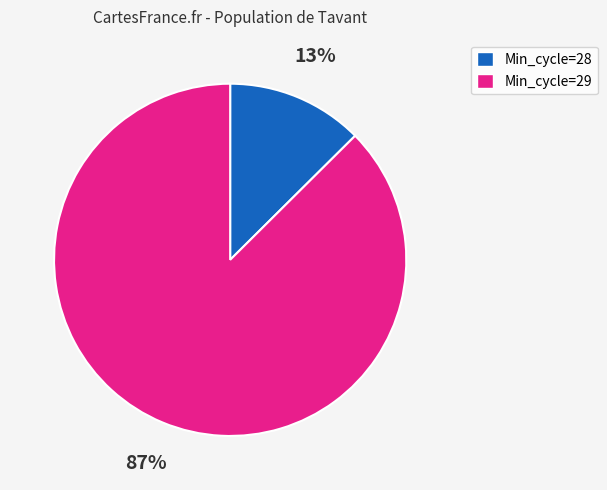

Is there any slice that represents more than half of the pie?

Yes